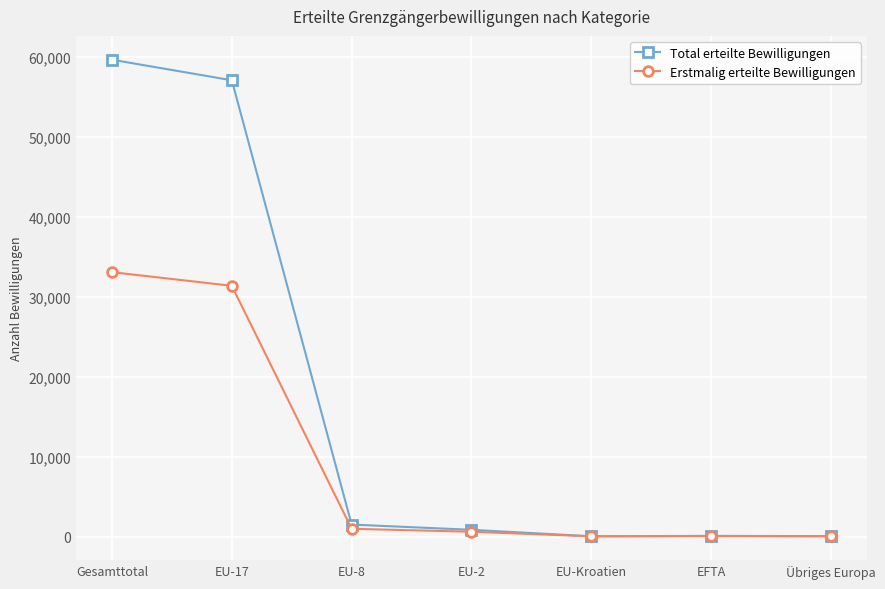

Rank the series by their maximum value, from lowest to highest.

Erstmalig erteilte Bewilligungen, Total erteilte Bewilligungen